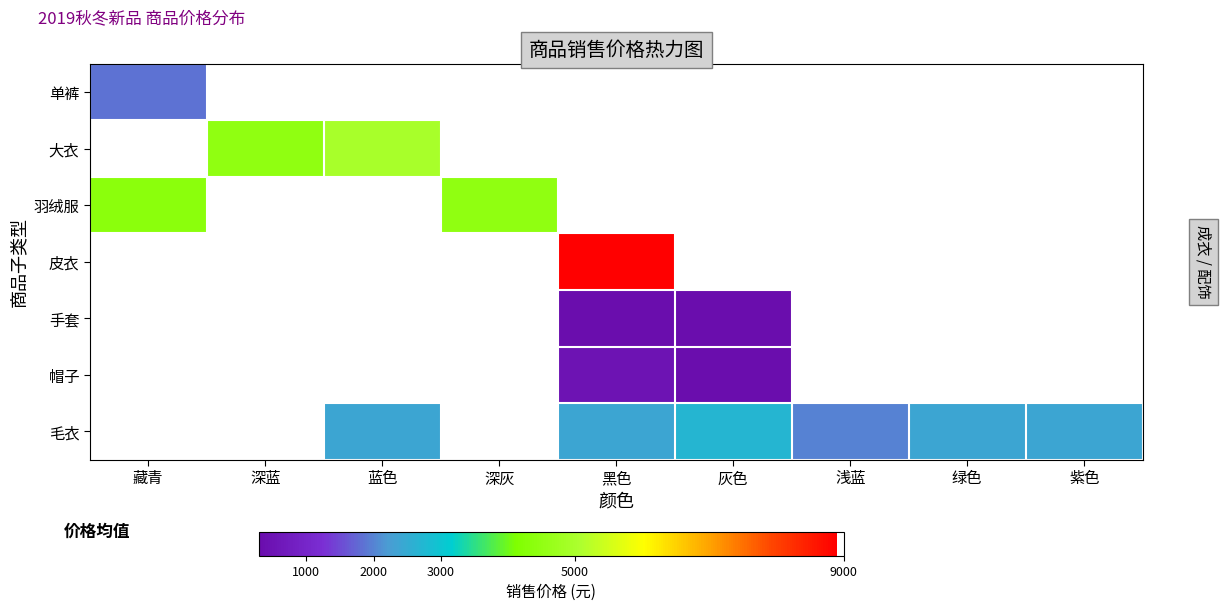

At how many categories does at least one series exceed 5699?

1